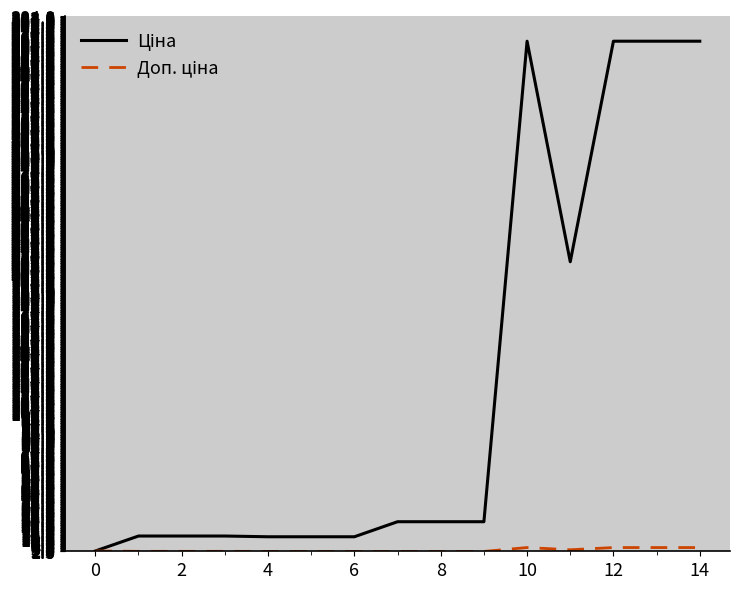

What is the greatest value displayed?

366.0